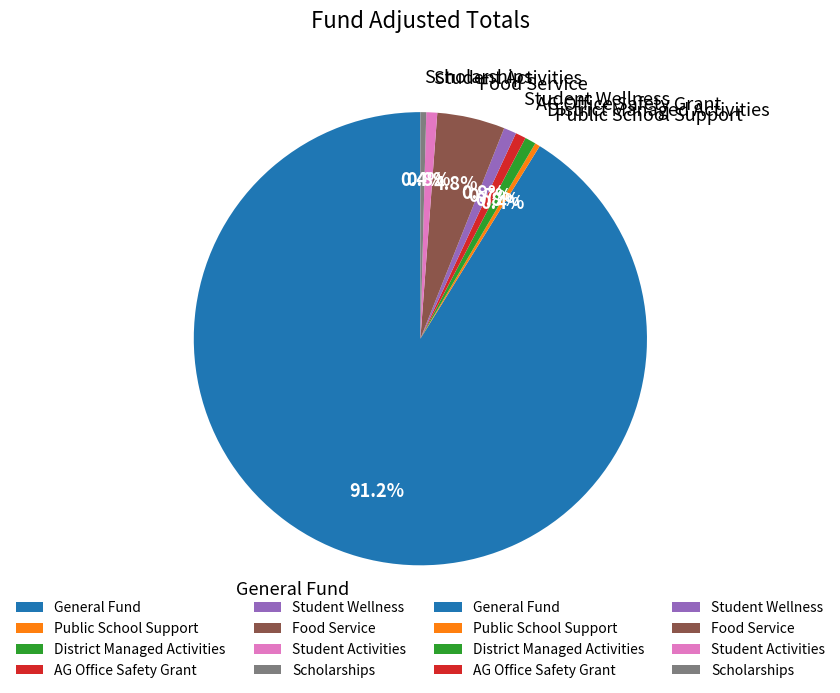

To the nearest percent, what is the difference between the largest and smallest slice percentages?

91%